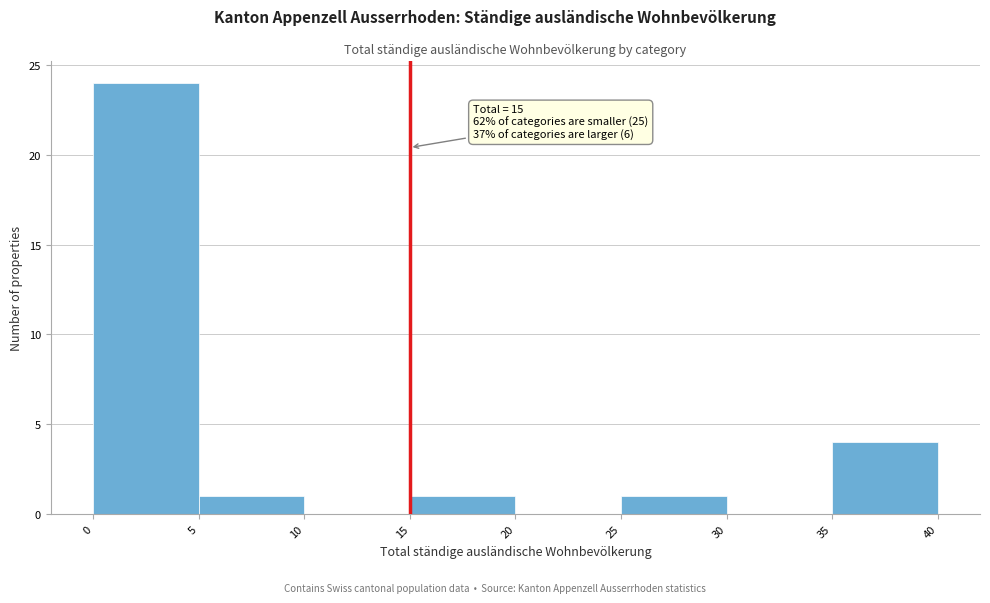

Over which range of the x-axis is the bar tallest?

0 to 5